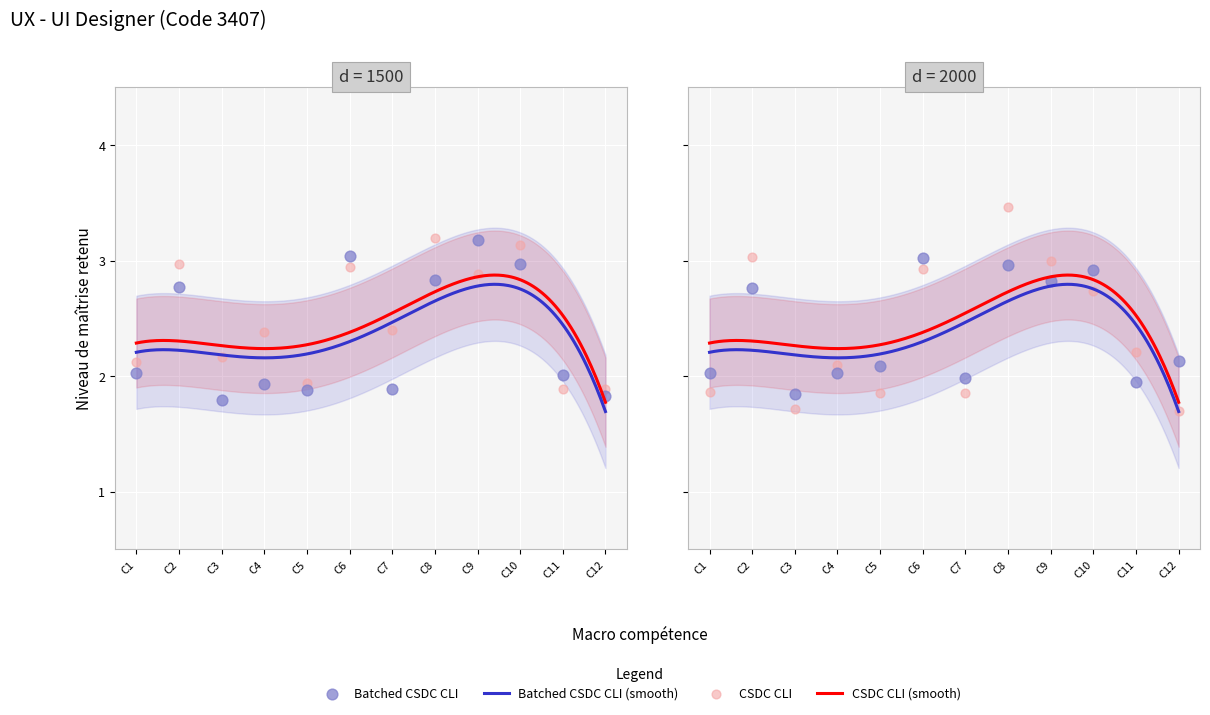

Which has a higher value, Gérer les logiciels métiers or Mener un diagnostic ou un test essai technique?

Gérer les logiciels métiers